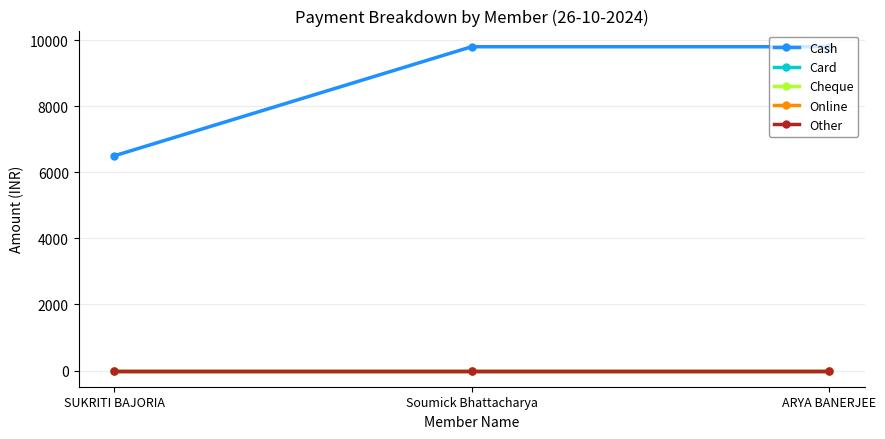

What is the maximum value shown in the chart?

9799